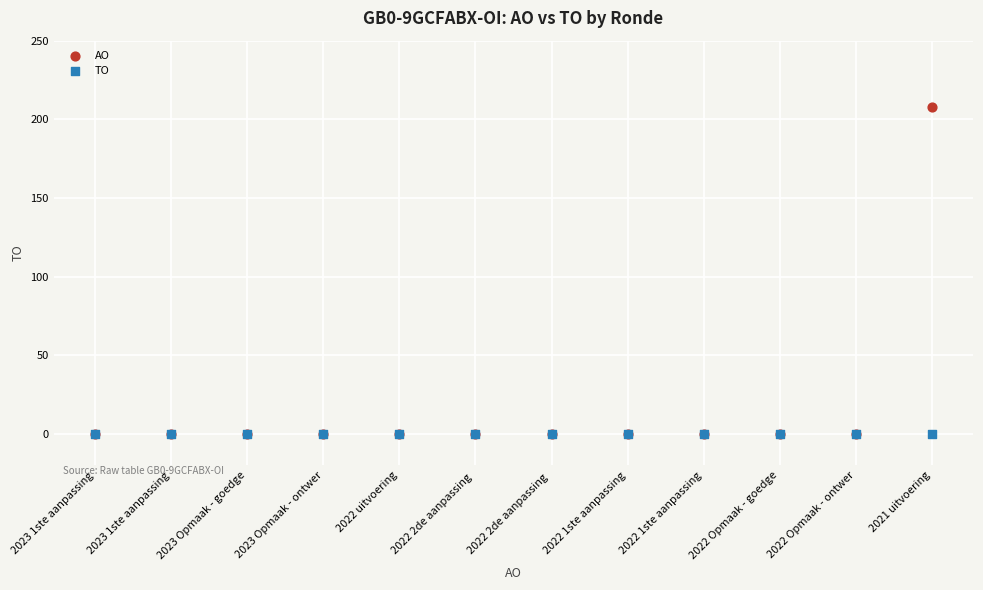

Which series reaches the maximum Y coordinate?

AO